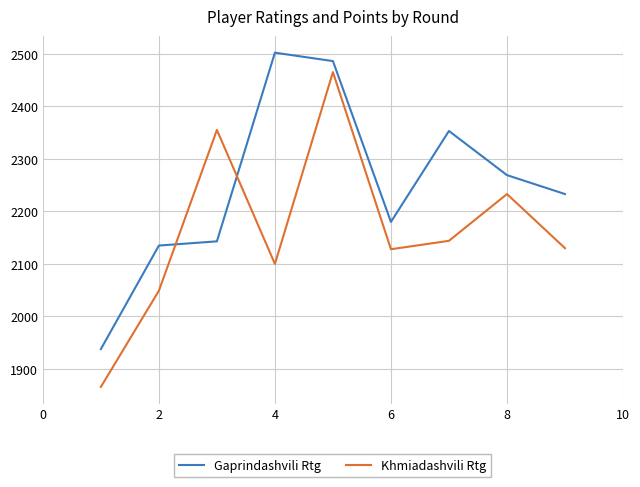

Which series has the largest range (max minus min)?

Khmiadashvili Rtg